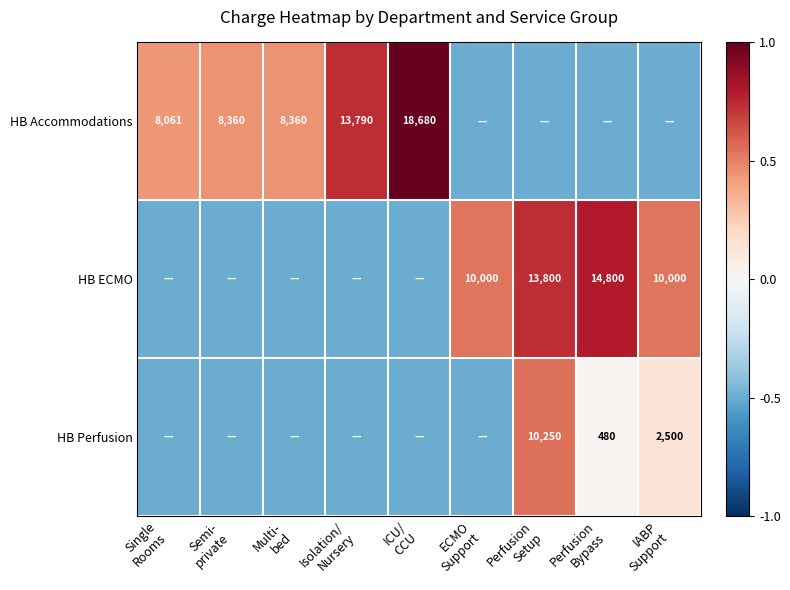

At which label does HB ECMO first exceed 0?

ECMO Support